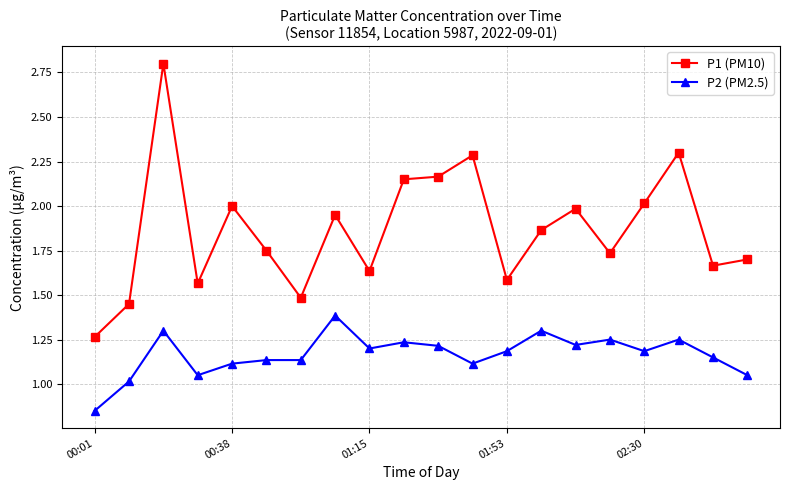

True or false: P1 (PM10) has more than 1 points higher than both neighbors.

True